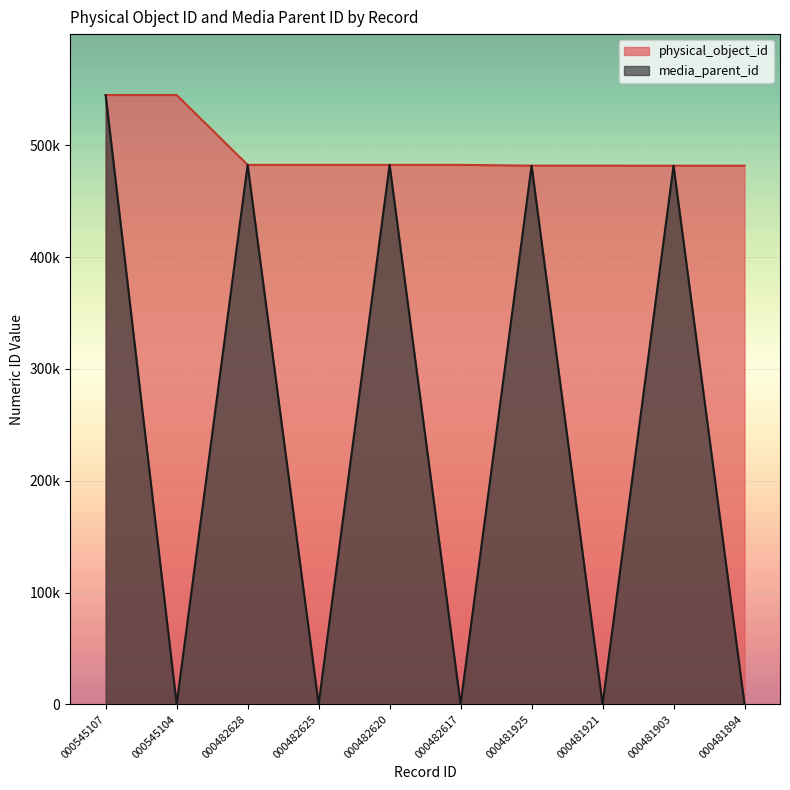

Where is the first local minimum for media_parent_id?

000545104